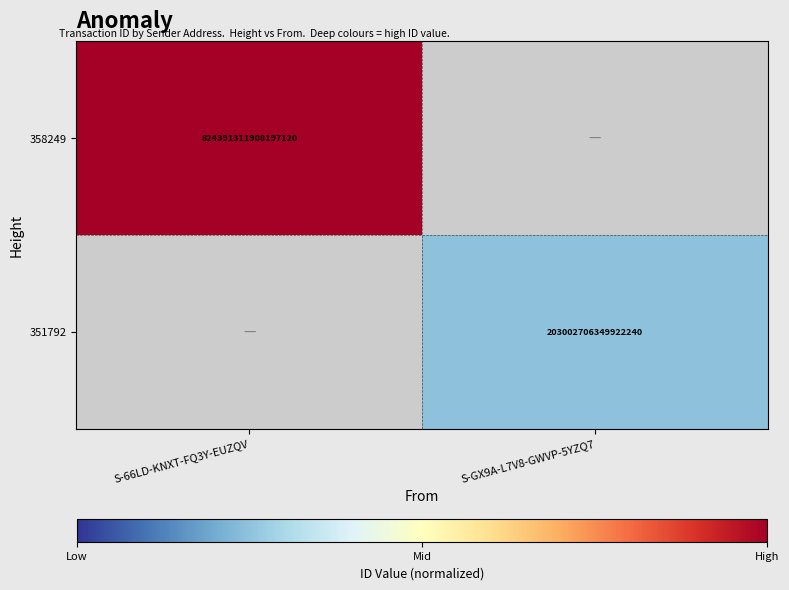

At how many categories does at least one series exceed 0?

2